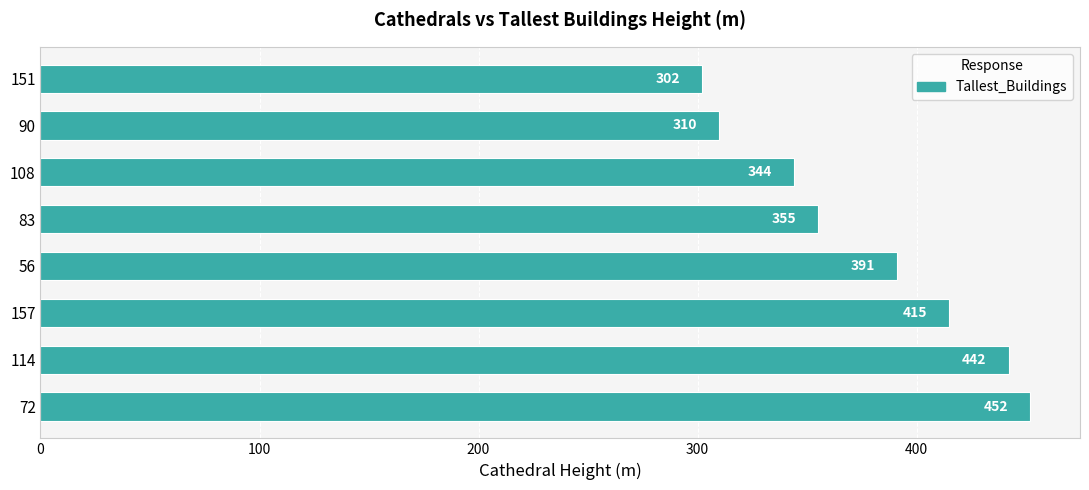

Reading bottom to top, what are all the values shown in this chart?

72=452	114=442	157=415	56=391	83=355	108=344	90=310	151=302